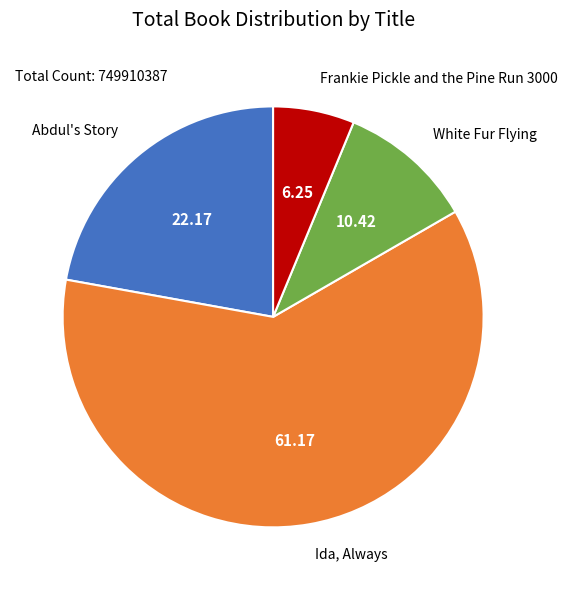

What is the ratio of the value at White Fur Flying to the value at Frankie Pickle and the Pine Run 3000?

1.7